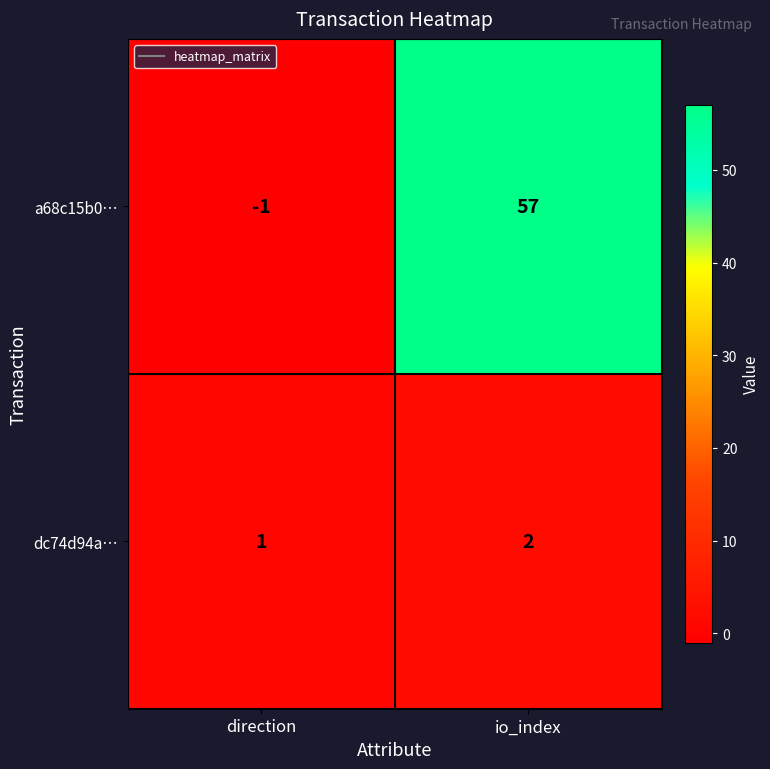

Is it true that dc74d94a… equals 2 at direction?

False